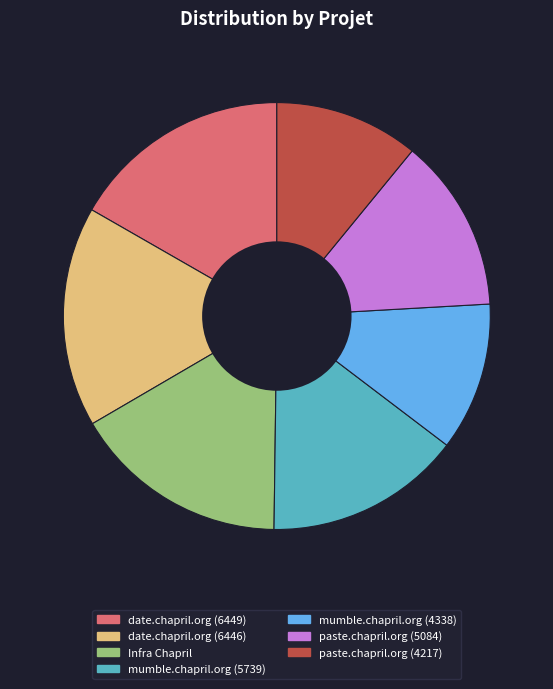

Does paste.chapril.org (5084) represent more than half of the total?

No